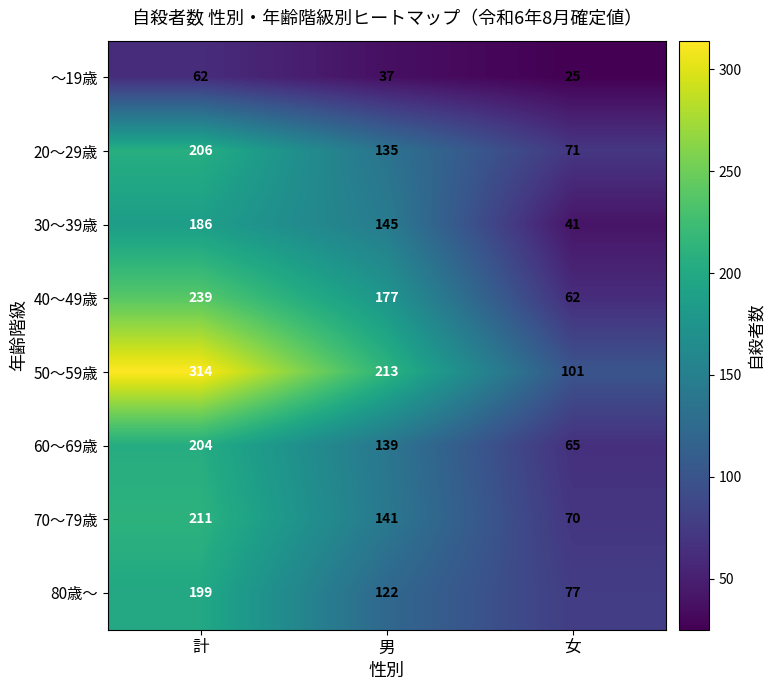

Is it true that 70～79歳 equals 141 at 男?

True